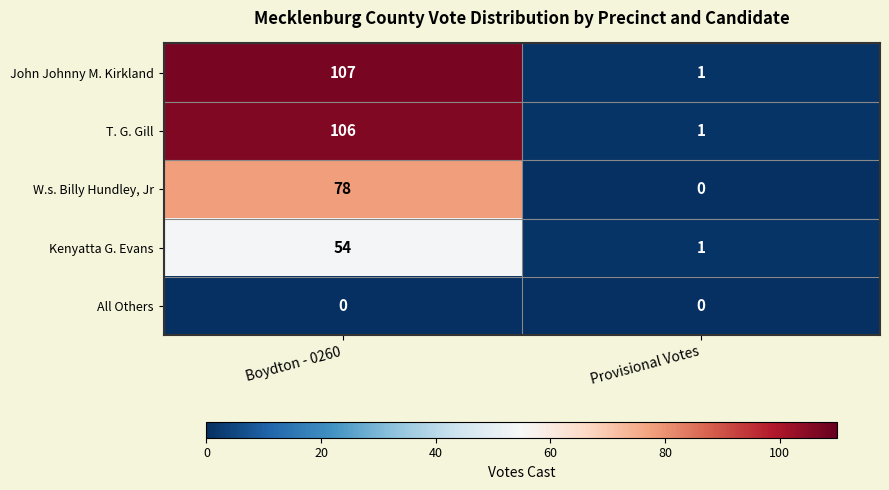

What is the difference between the T. G. Gill values at Boydton - 0260 and Provisional Votes?

105